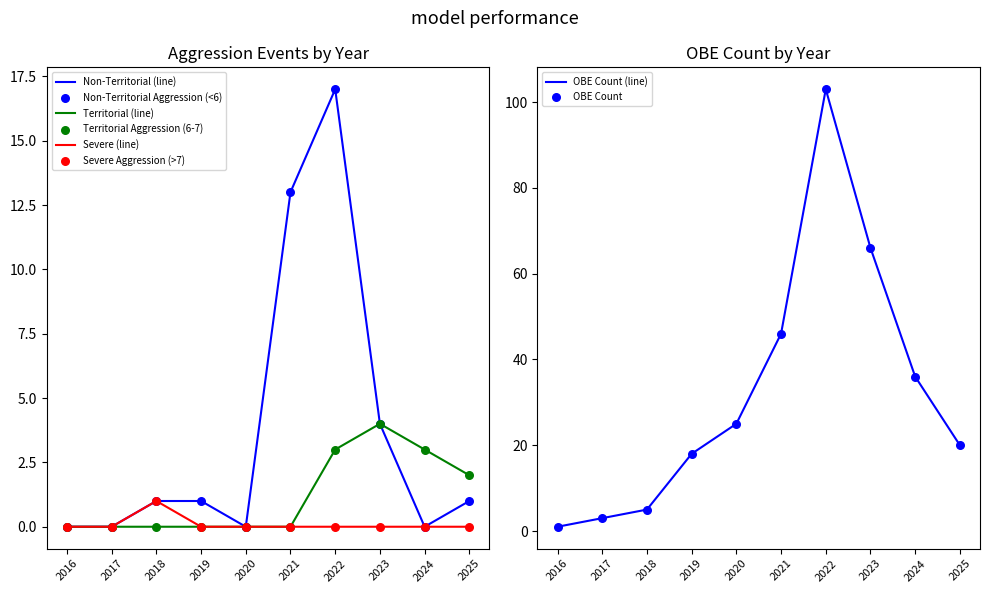

Which series contains the highest Y value?

OBE Count